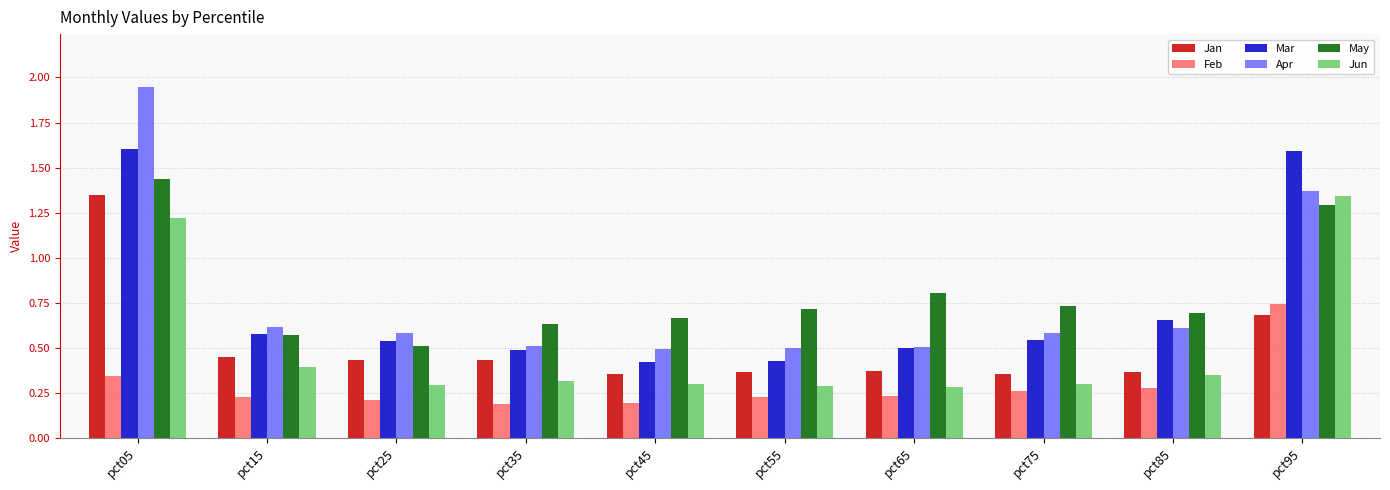

Is it true that Feb equals 0.3 at pct25?

False